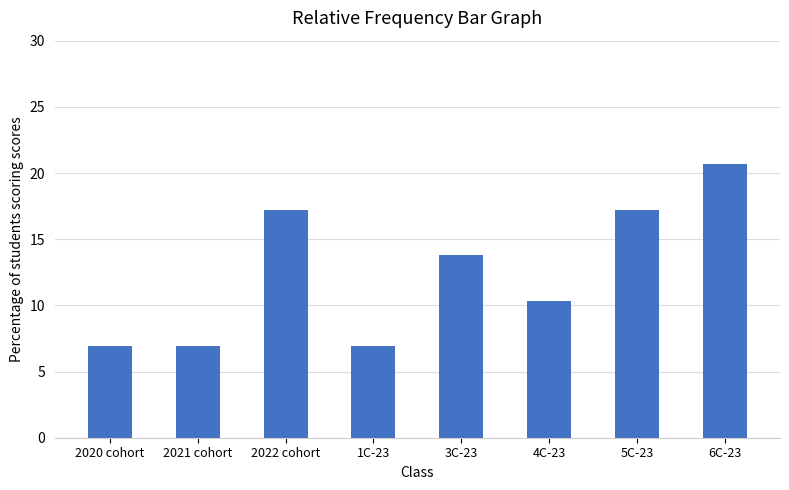

The chart shows a value of 8.6 at 5C-23. True or false?

False